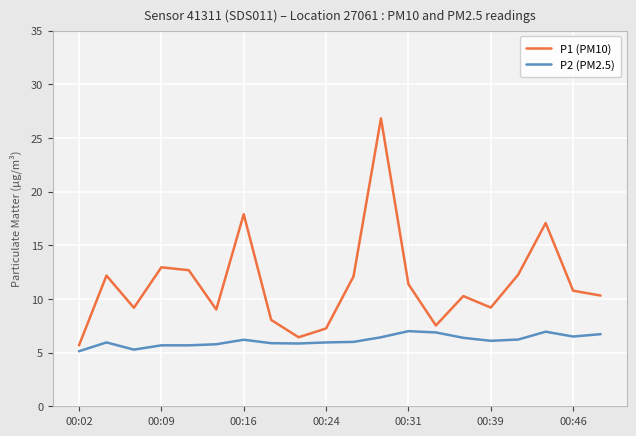

What is the difference between the maximum and minimum values in the P2 (PM2.5) series?

1.9